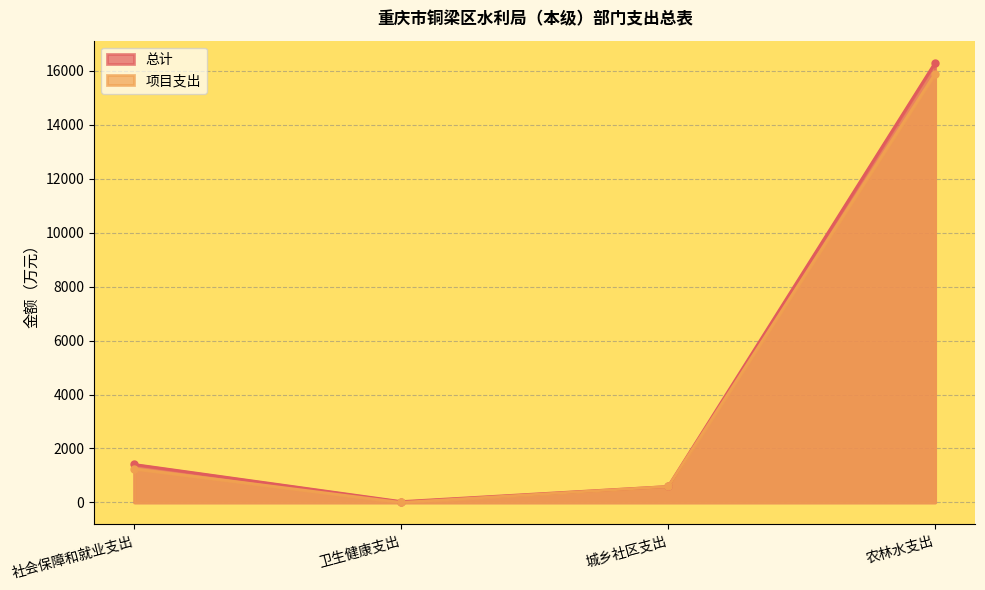

What is the average value of the 项目支出 series?

4432.9